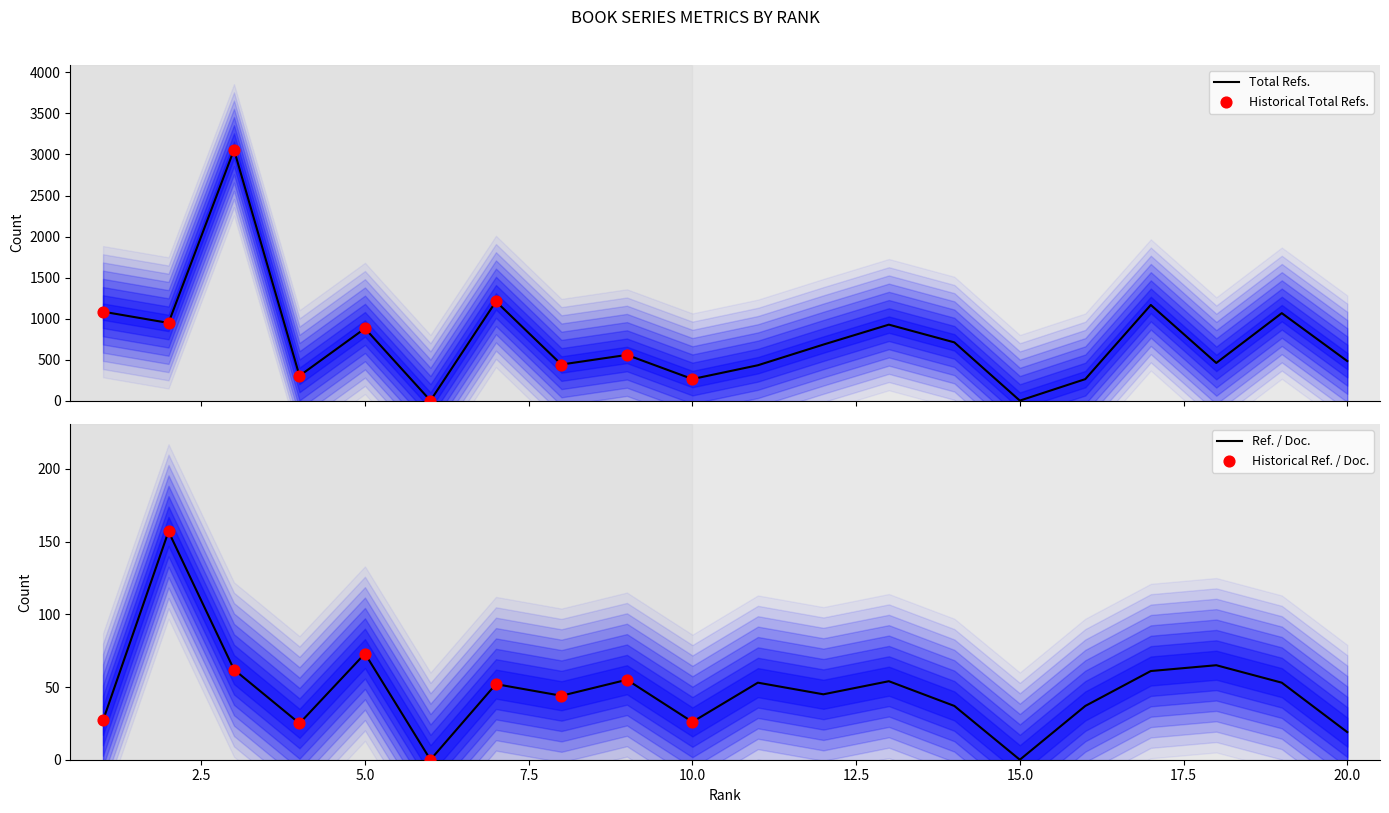

Which series contains the lowest Y value?

Total Refs.